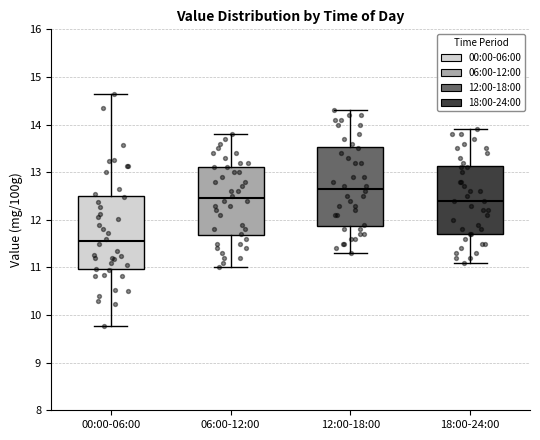

Where does the lower whisker of the box for 06:00-12:00 end on the y-axis? The values are not printed on the chart, so give them approximately, as read against the axis.

11.0